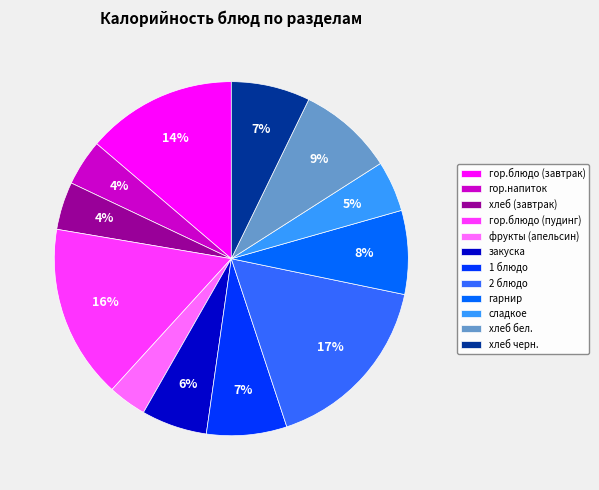

The закуска slice represents 6% of the pie. True or false?

True